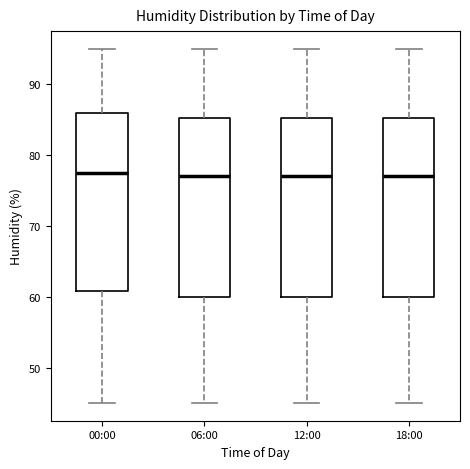

Where does the upper whisker of the box for 12:00 end on the y-axis? The values are not printed on the chart, so give them approximately, as read against the axis.

95